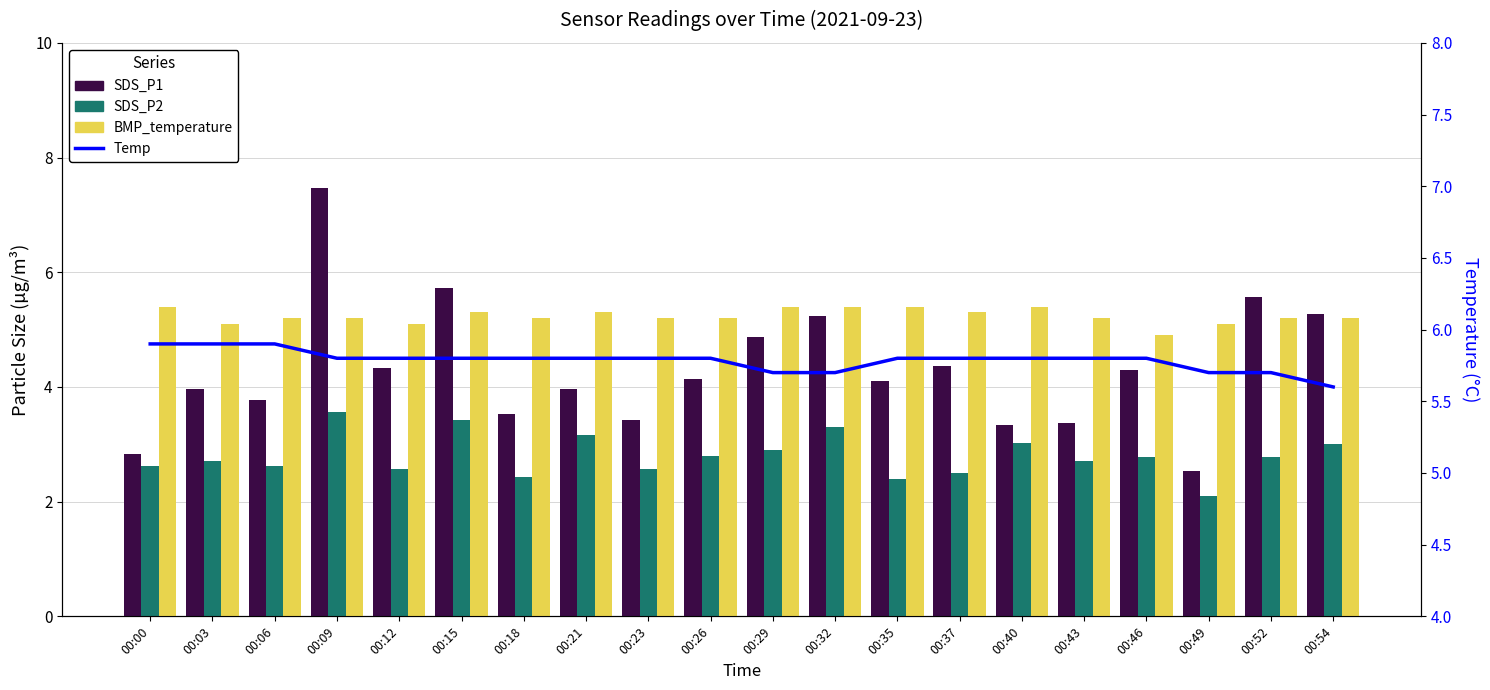

How many values in the SDS_P1 series are below 4?

9